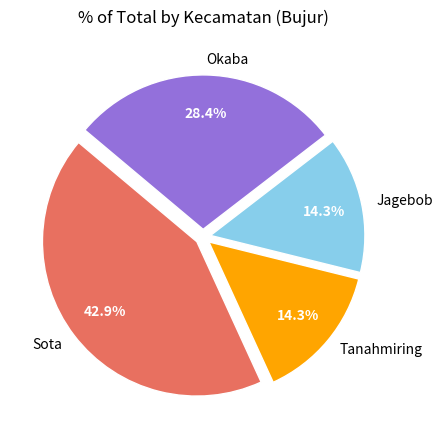

How many segments does this pie chart have?

4